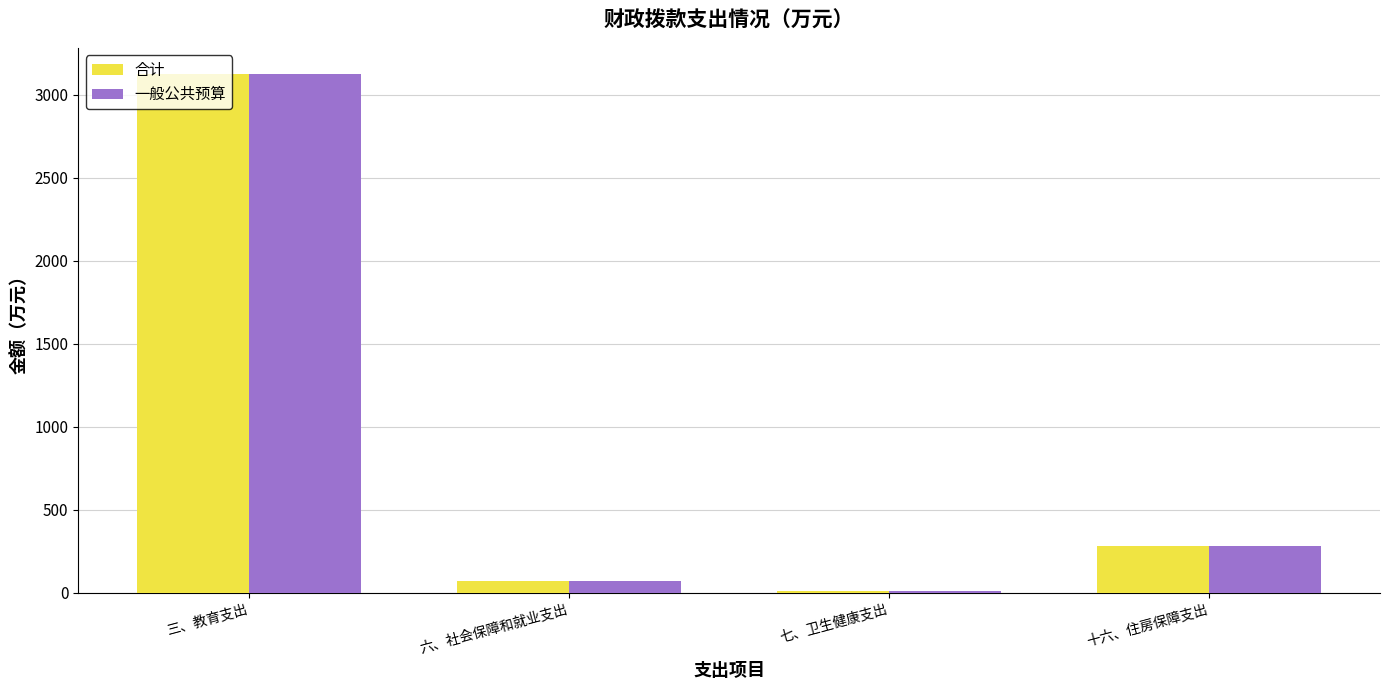

What is the sum of all 合计 values?

3481.9